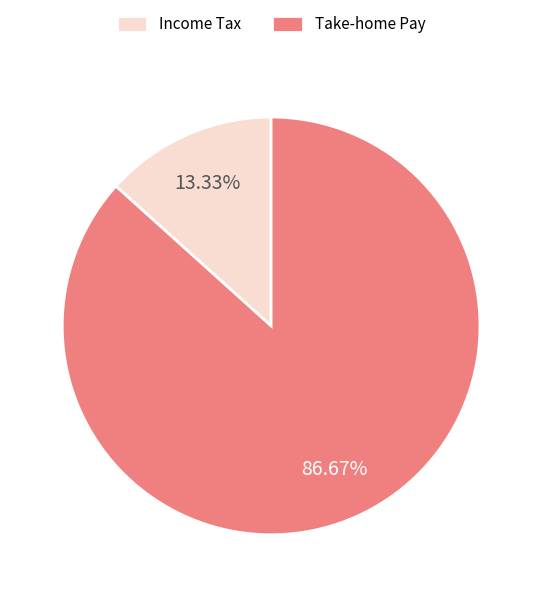

Which category accounts for the majority?

Take-home Pay